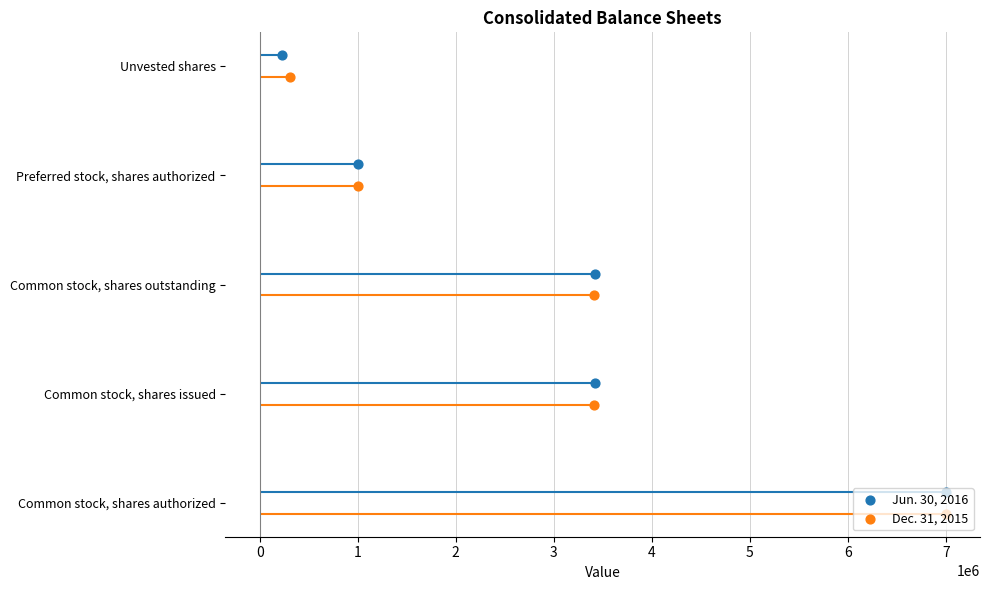

Which series contains the highest Y value?

Jun. 30, 2016